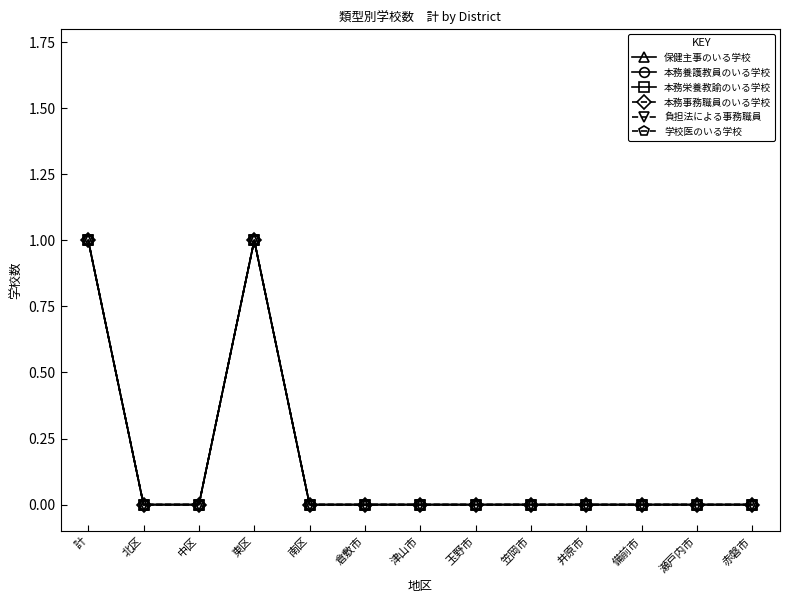

True or false: 本務養護教員のいる学校 and 本務栄養教諭のいる学校 cross at least once.

False